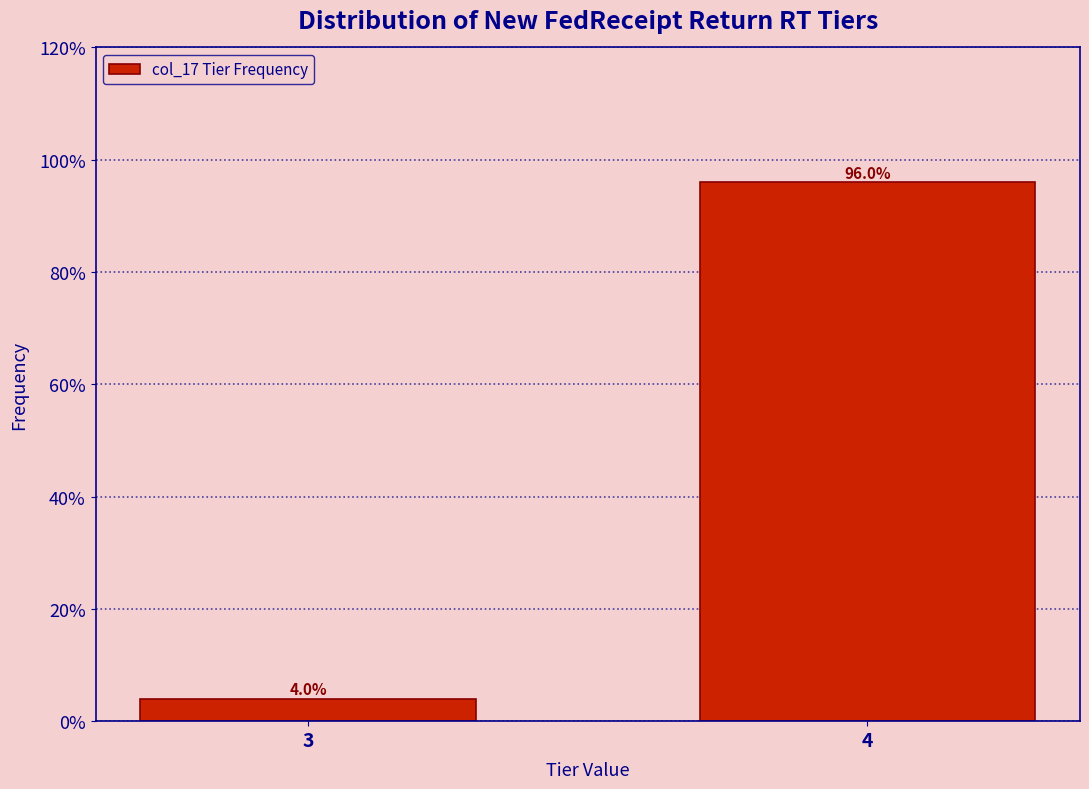

Reading right to left, what are all the values shown in this chart?

96	4